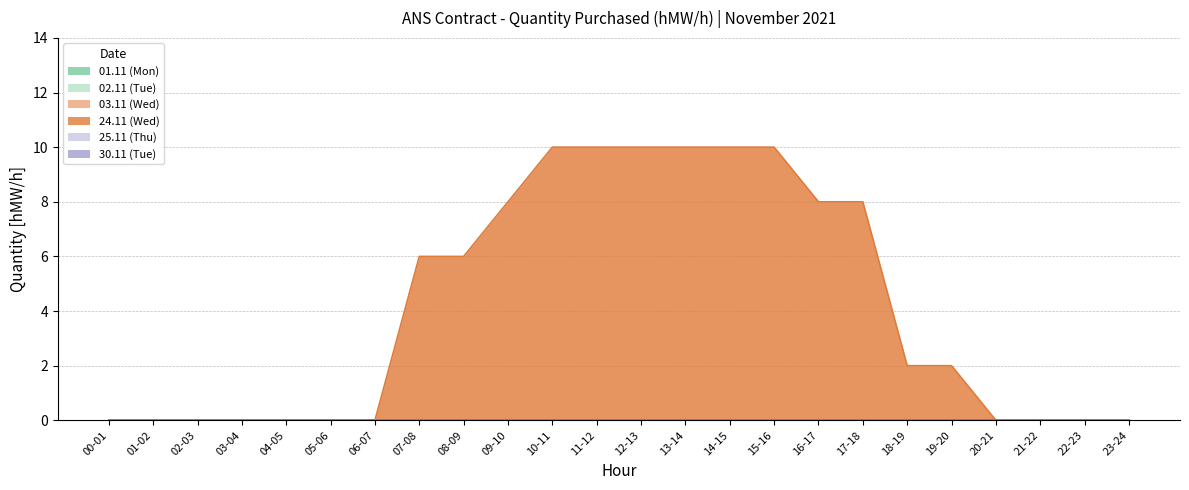

True or false: 24.11 (Wed) has a value of 3 at 09-10.

False